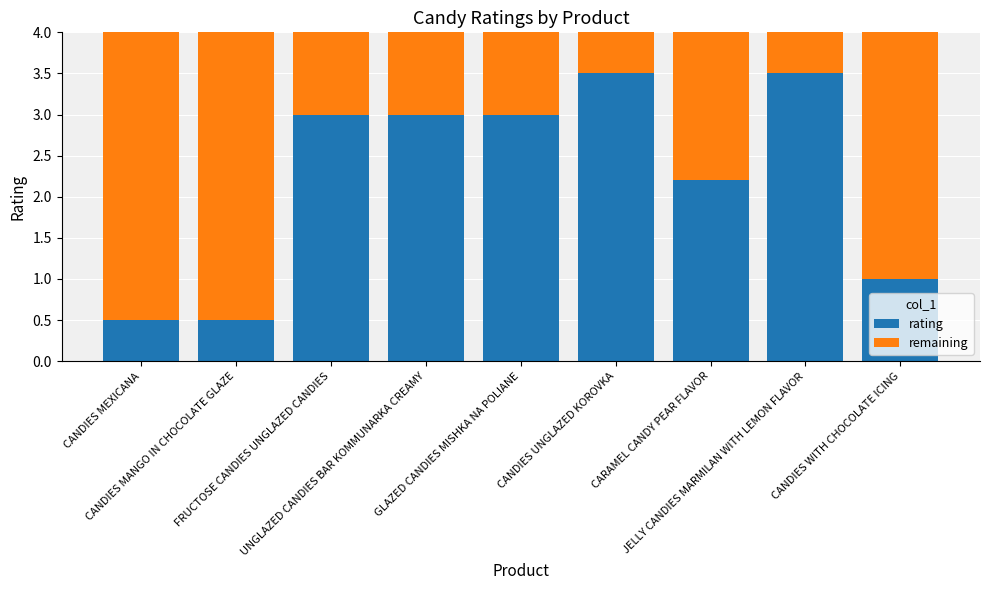

What is the average value of the rating series?

2.2